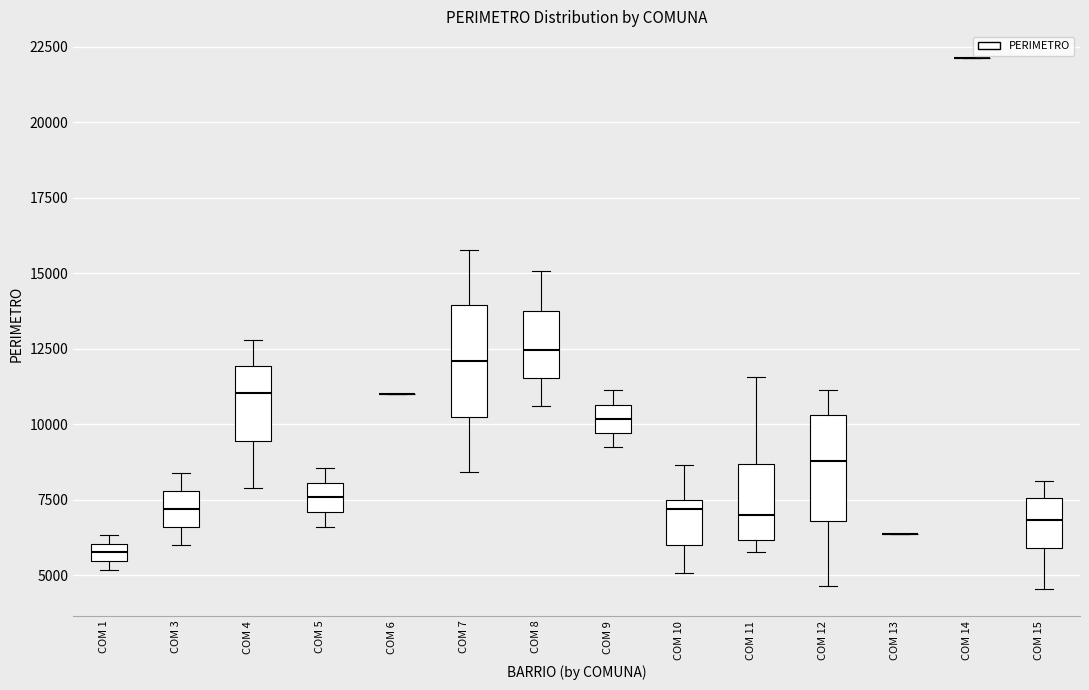

Where does the median line of the box for COM 15 sit on the y-axis? The values are not printed on the chart, so give them approximately, as read against the axis.

7000